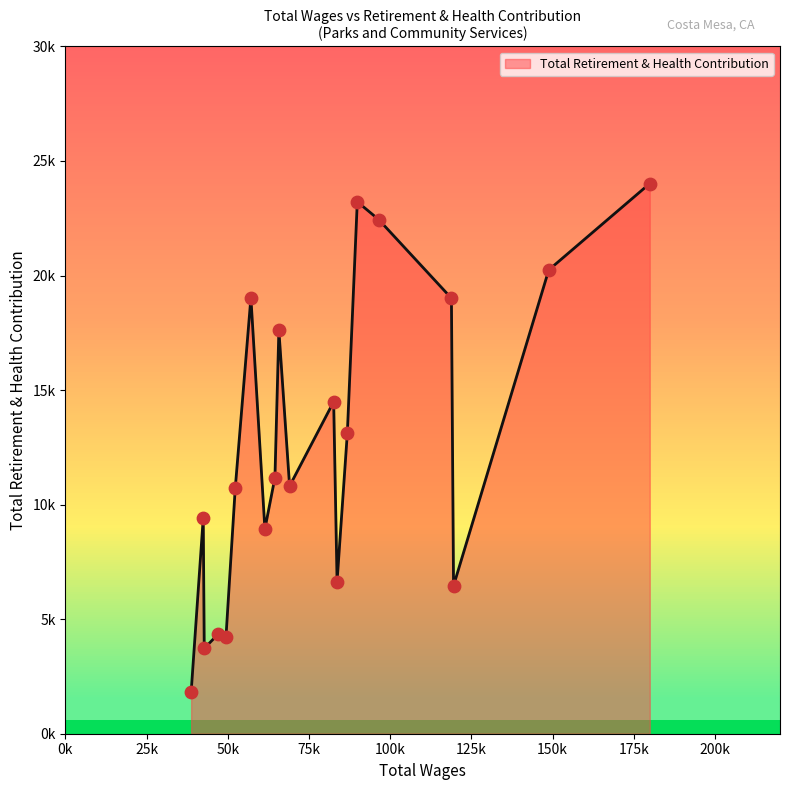

Approximately how many times larger is the value at 7 compared to 17?

1.8